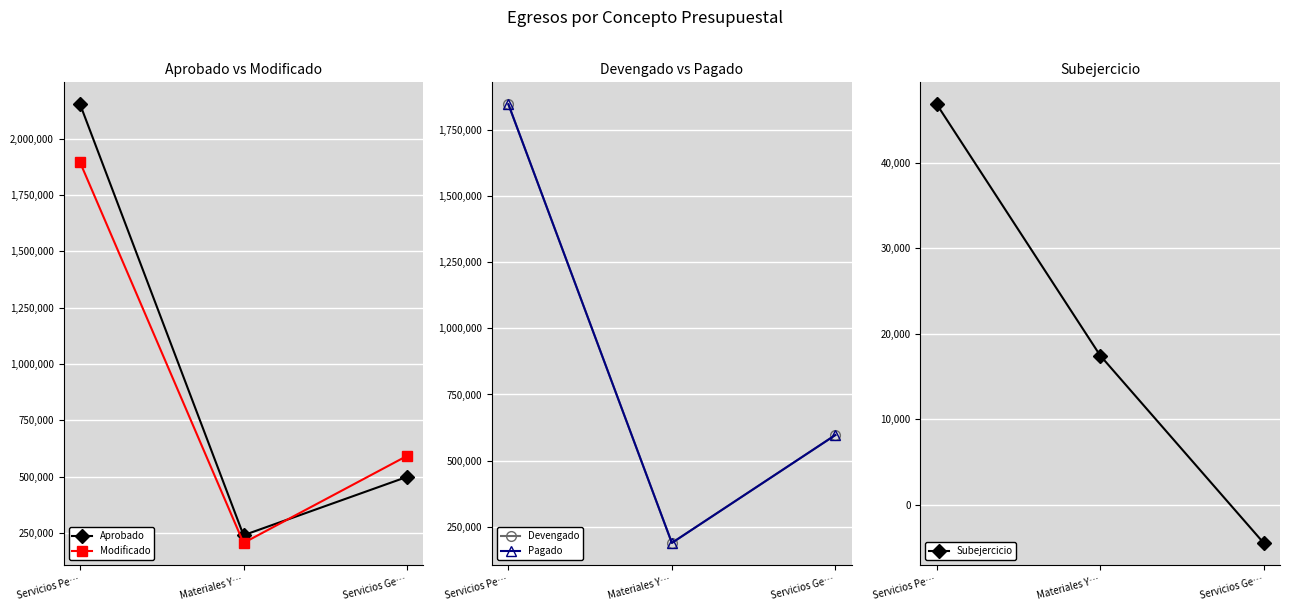

Rank the categories by Devengado value from lowest to highest.

Materiales Y…, Servicios Ge…, Servicios Pe…